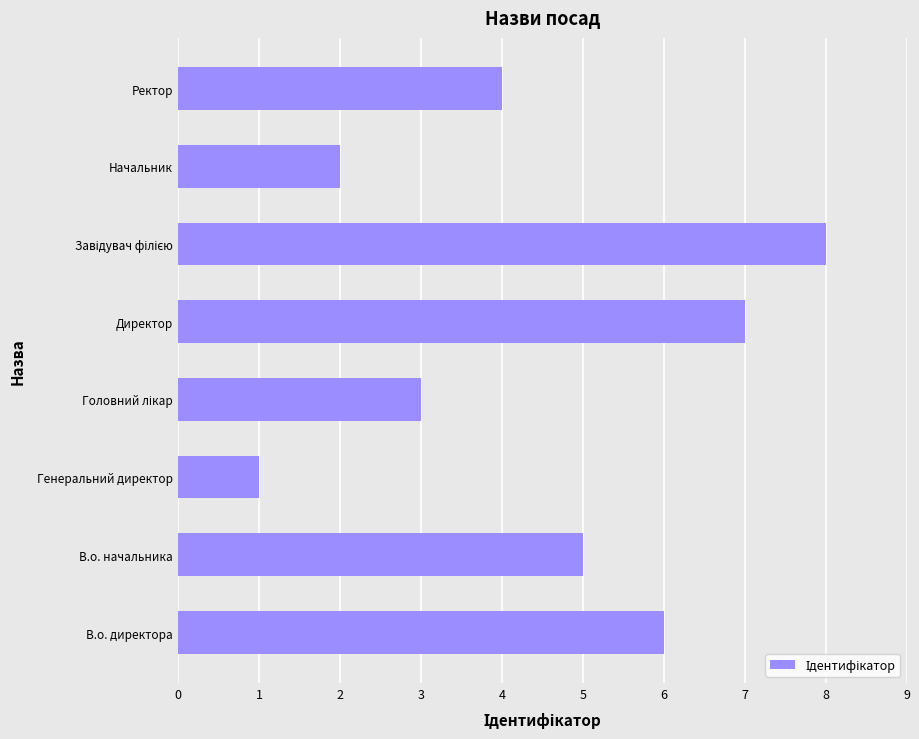

The chart shows a value of 6 at В.о. директора. True or false?

True